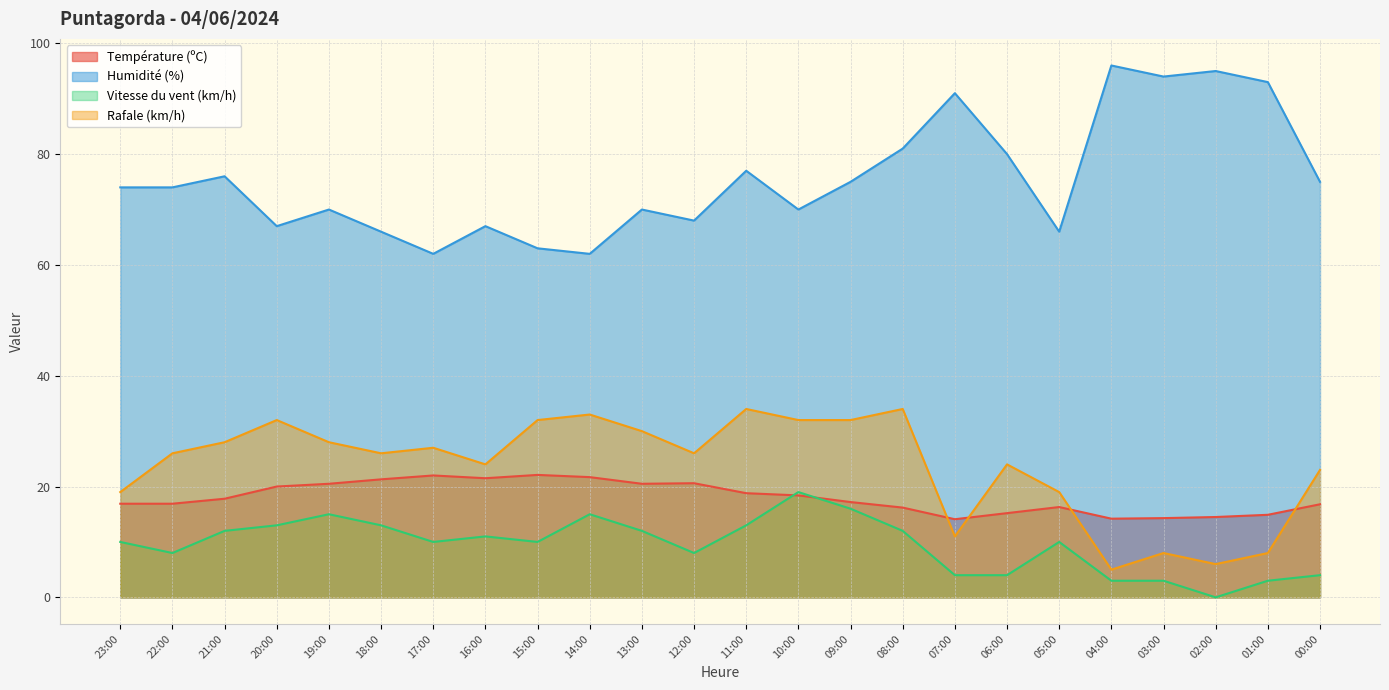

Between 23:00 and 22:00, which series saw the biggest shift?

Rafale (km/h)